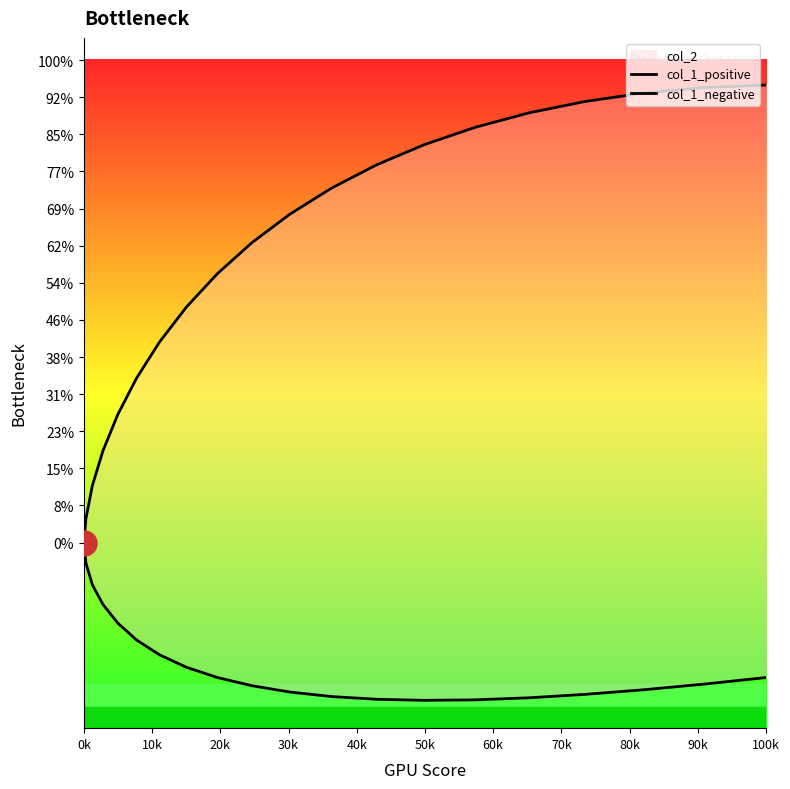

True or false: col_1_positive and col_1_negative cross at least once.

False